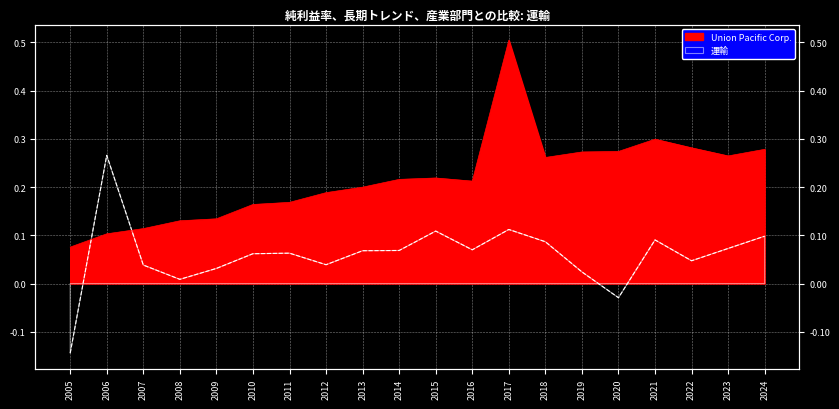

Reading right to left, transcribe all the data shown in this chart.

Union Pacific Corp.: 0.3	0.3	0.3	0.3	0.3	0.3	0.3	0.5	0.2	0.2	0.2	0.2	0.2	0.2	0.2	0.1	0.1	0.1	0.1	0.1
運輸: 0.1	0.1	0.0	0.1	-0.0	0.0	0.1	0.1	0.1	0.1	0.1	0.1	0.0	0.1	0.1	0.0	0.0	0.0	0.3	-0.1